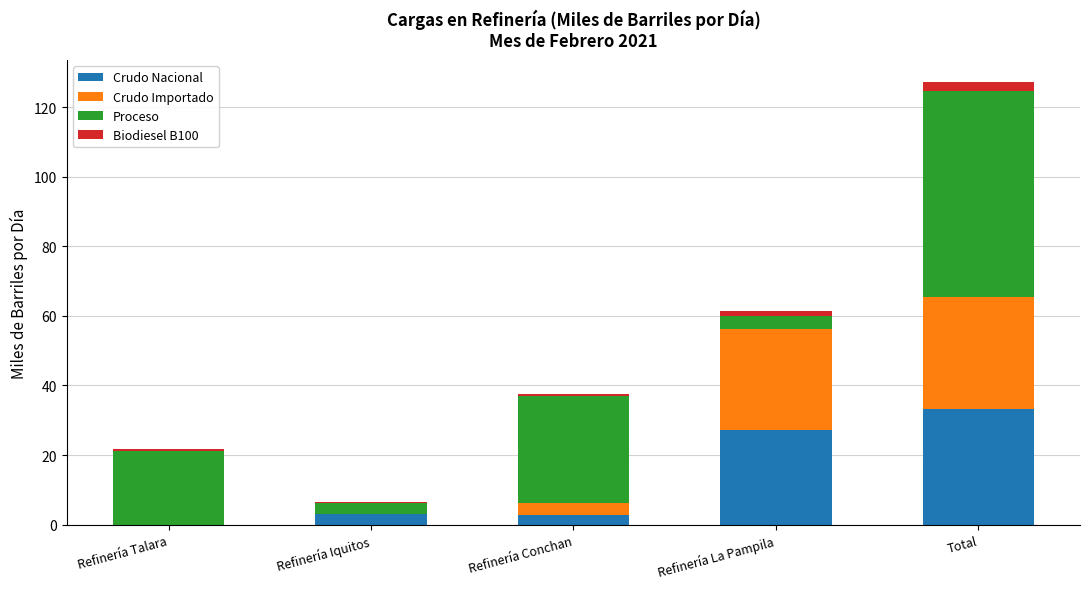

The Crudo Nacional series shows 33.2 at Total. True or false?

True